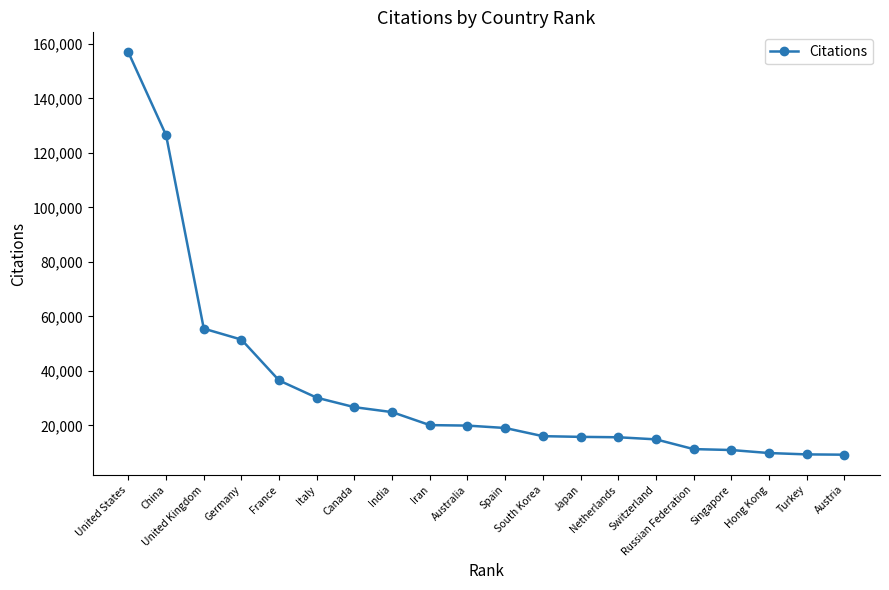

What is the value of the 14th point from the left?

15625